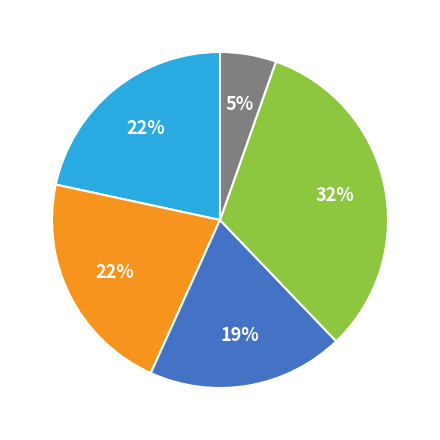

Does any single category account for the majority?

No